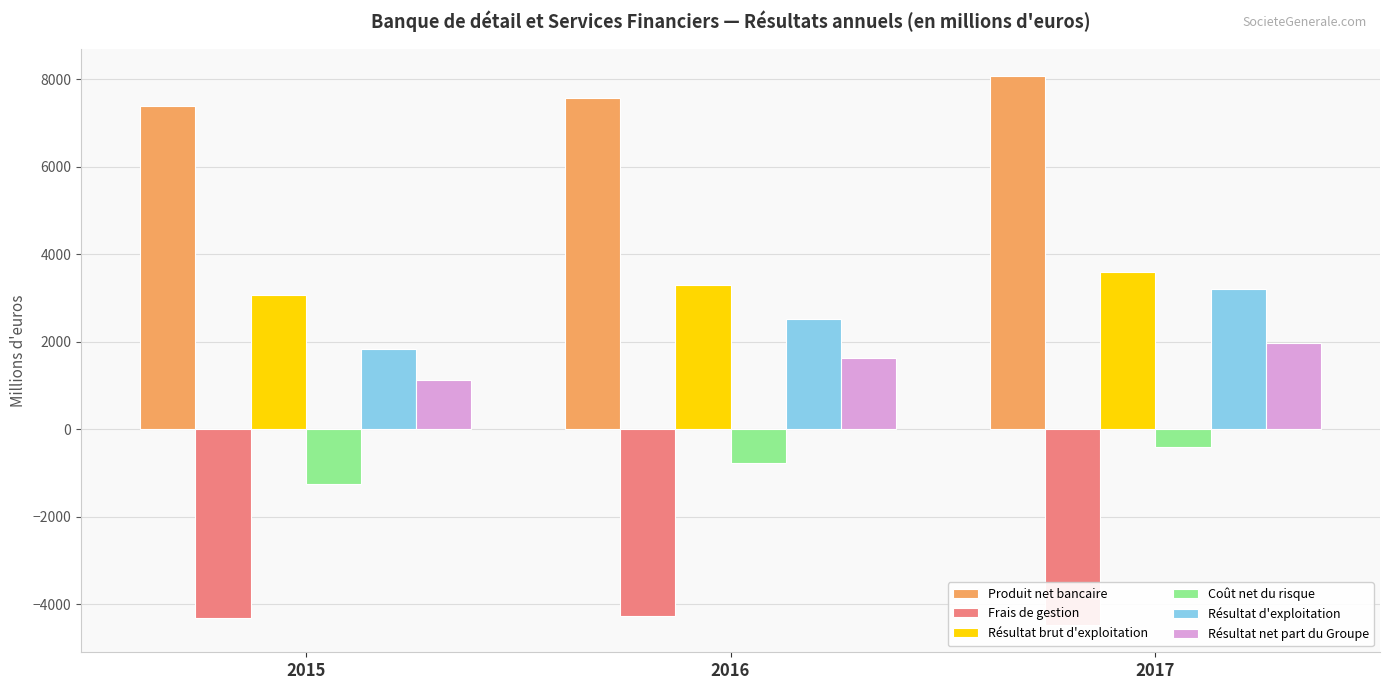

What is the sum of all Résultat net part du Groupe values?

4717